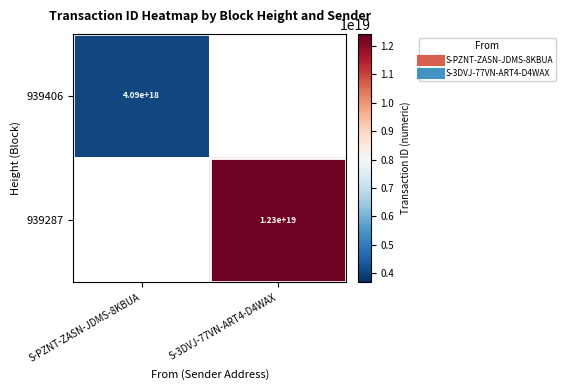

What is the highest value of the 939287 series?

12305107456843995136